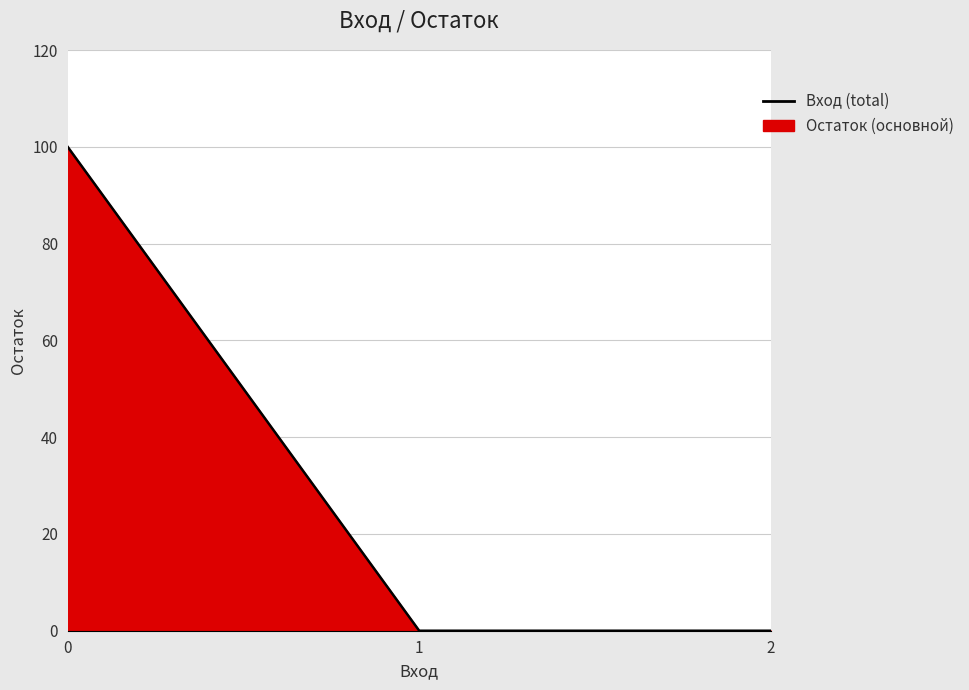

What value does the data have at 0?

100